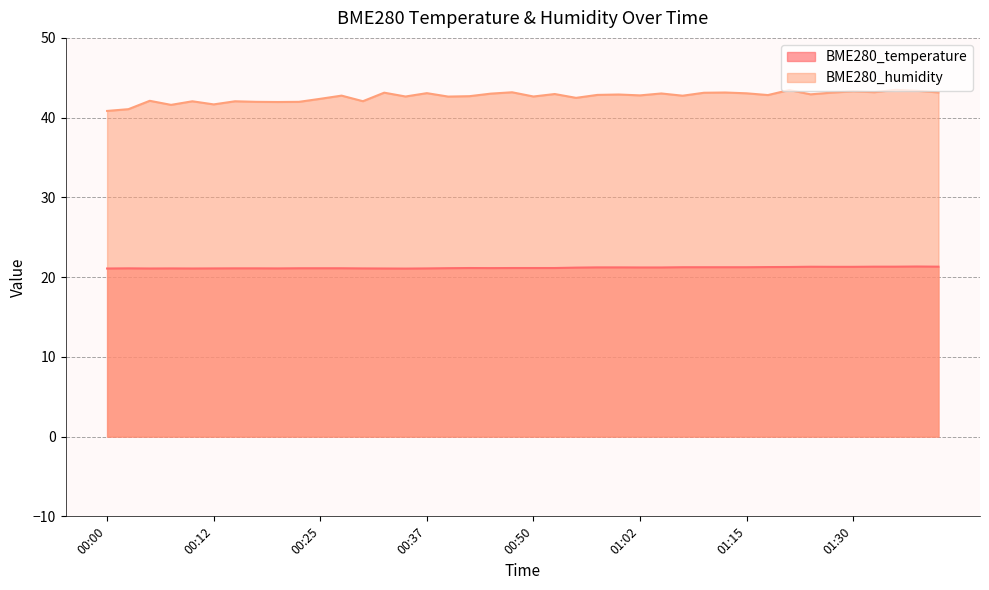

The value of BME280_humidity at 00:52 is 74.3. True or false?

False